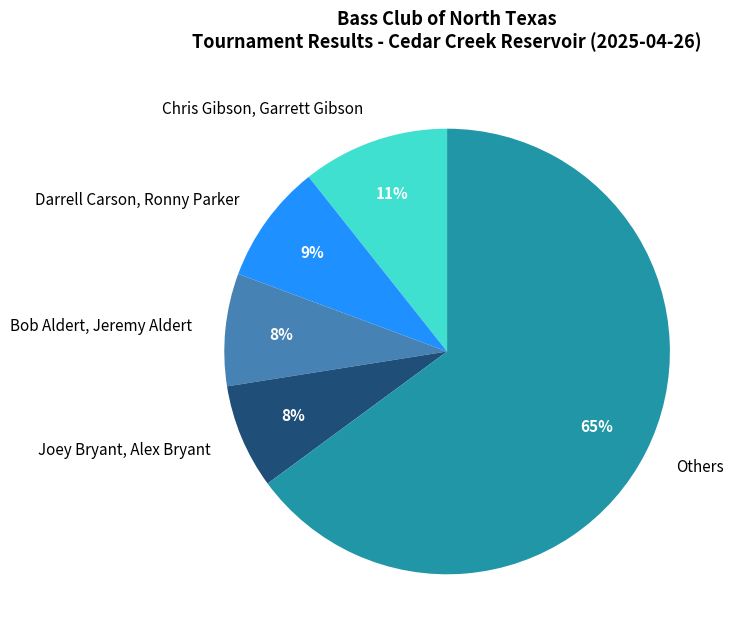

Count the number of slices in the pie.

5